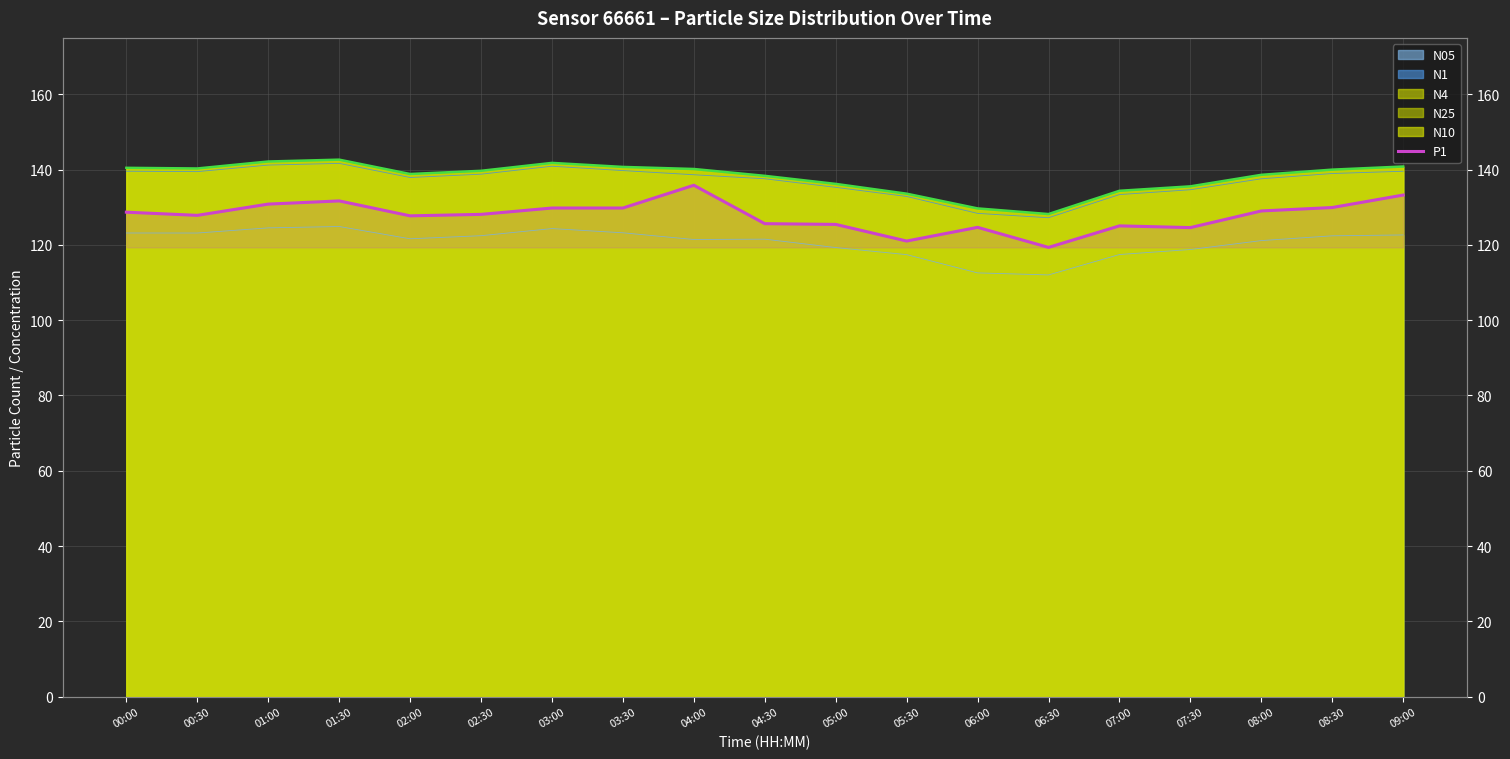

The chart shows a value of 125.5 at 05:00. True or false?

True